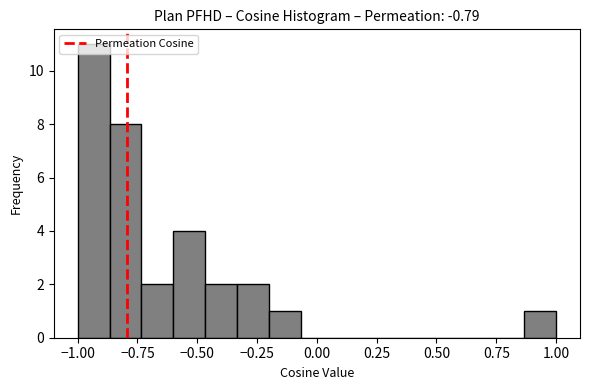

Read against the x-axis, roughly where is the centre of the tallest bar?

-0.95